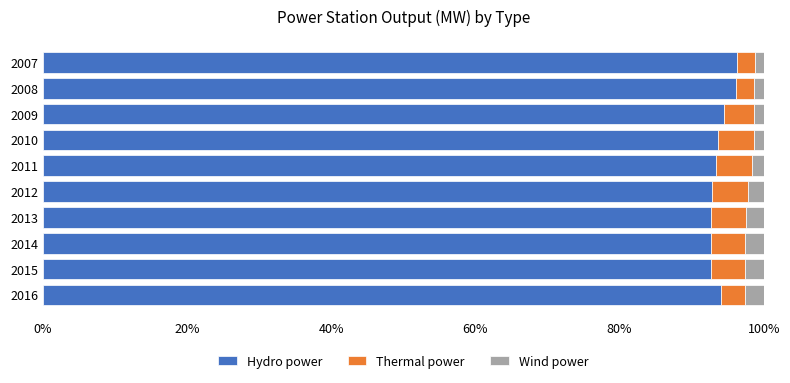

What is the lowest value of the Hydro power series?

92.7